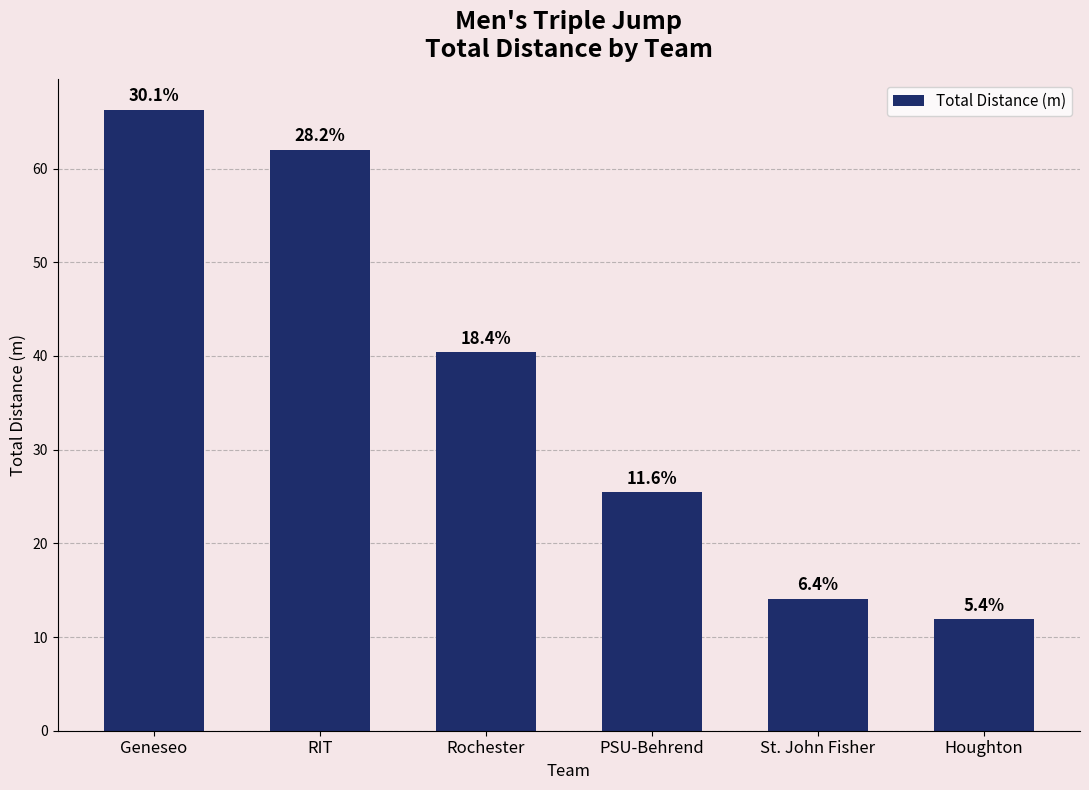

At which category does the chart reach its minimum across all series?

Houghton